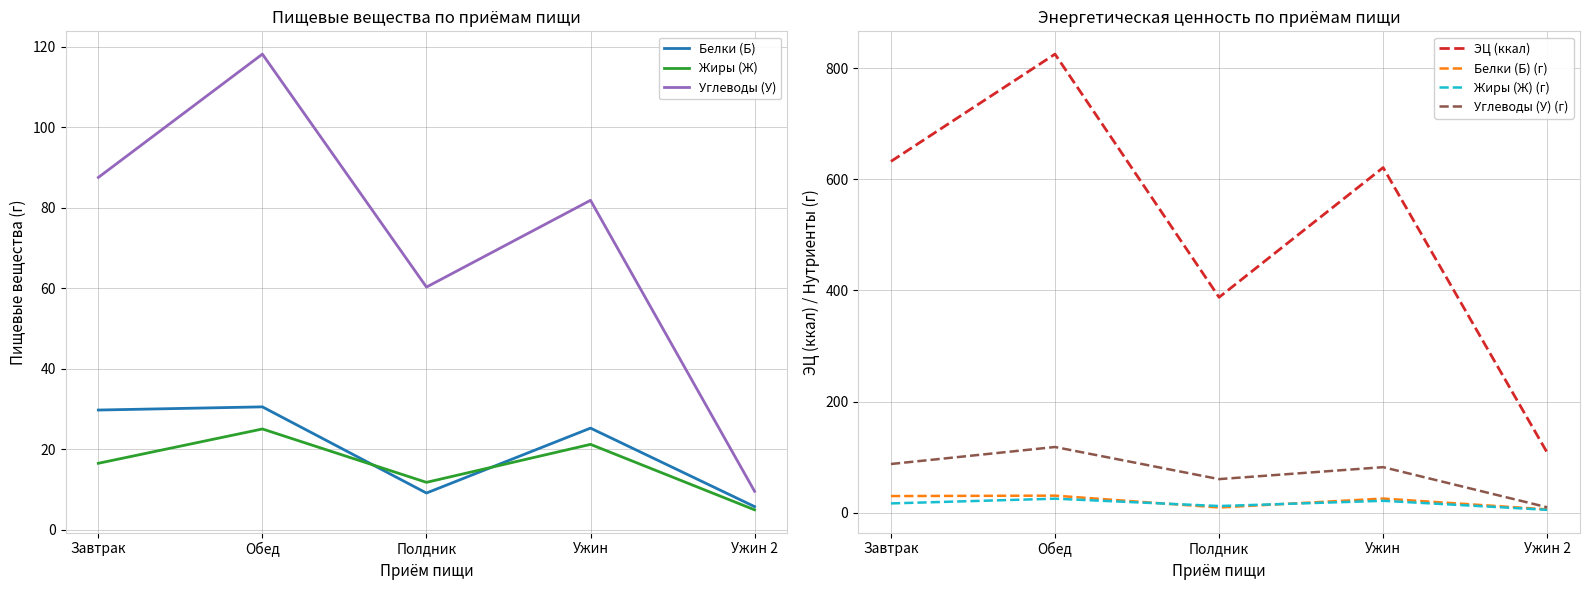

Where is ЭЦ (ккал) nearest to the value 466?

Полдник